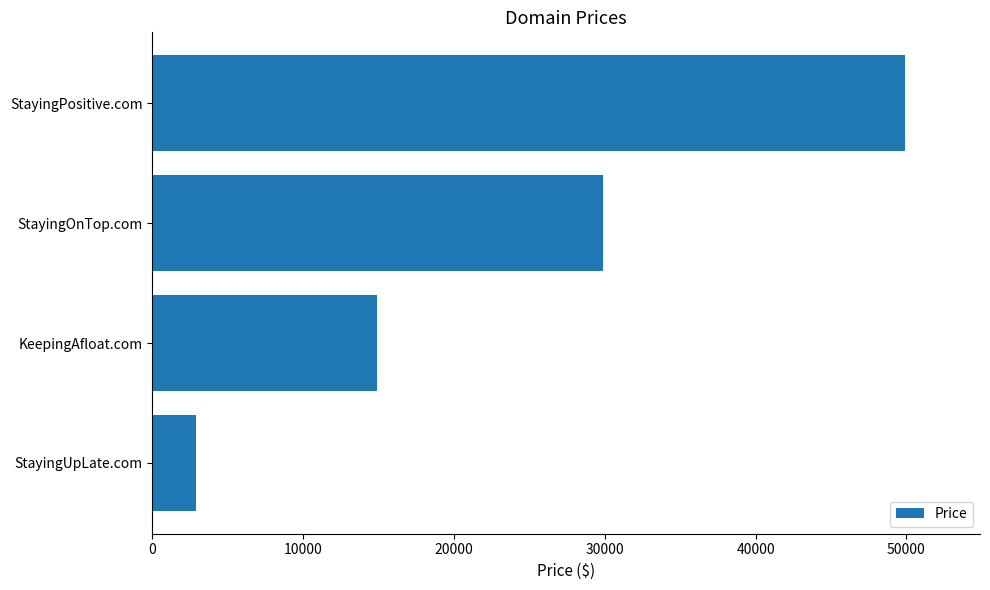

How many distinct data groups are displayed?

1